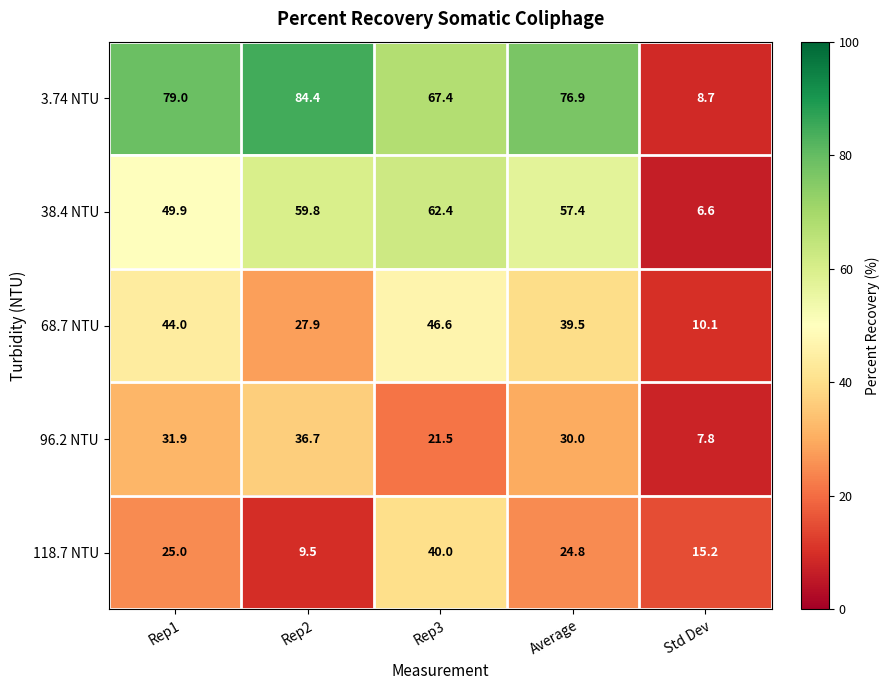

Reading right to left, extract all data points from this chart.

3.74 NTU: Std Dev=8.7	Average=76.9	Rep3=67.4	Rep2=84.4	Rep1=79.0
38.4 NTU: Std Dev=6.6	Average=57.4	Rep3=62.4	Rep2=59.8	Rep1=49.9
68.7 NTU: Std Dev=10.1	Average=39.5	Rep3=46.6	Rep2=27.9	Rep1=44.0
96.2 NTU: Std Dev=7.8	Average=30.0	Rep3=21.5	Rep2=36.7	Rep1=31.9
118.7 NTU: Std Dev=15.2	Average=24.8	Rep3=40.0	Rep2=9.5	Rep1=25.0